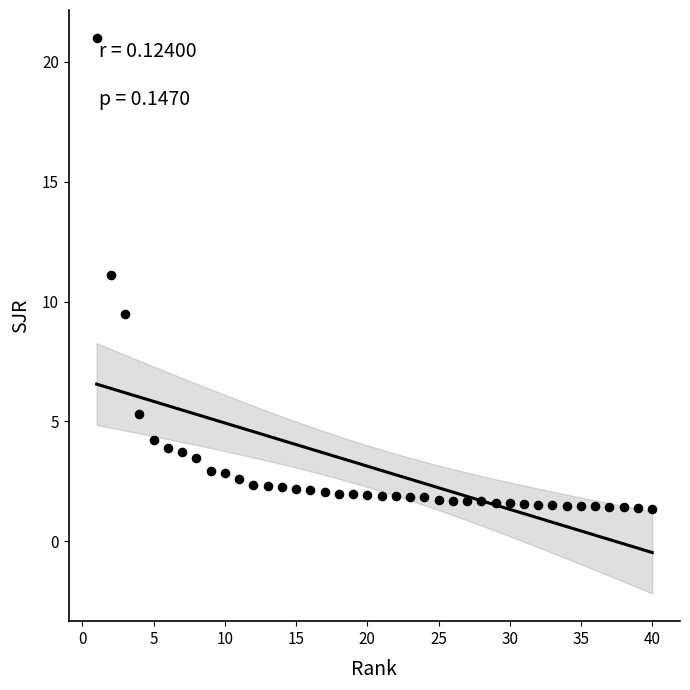

What is the range of X values (max minus min)?

39.0